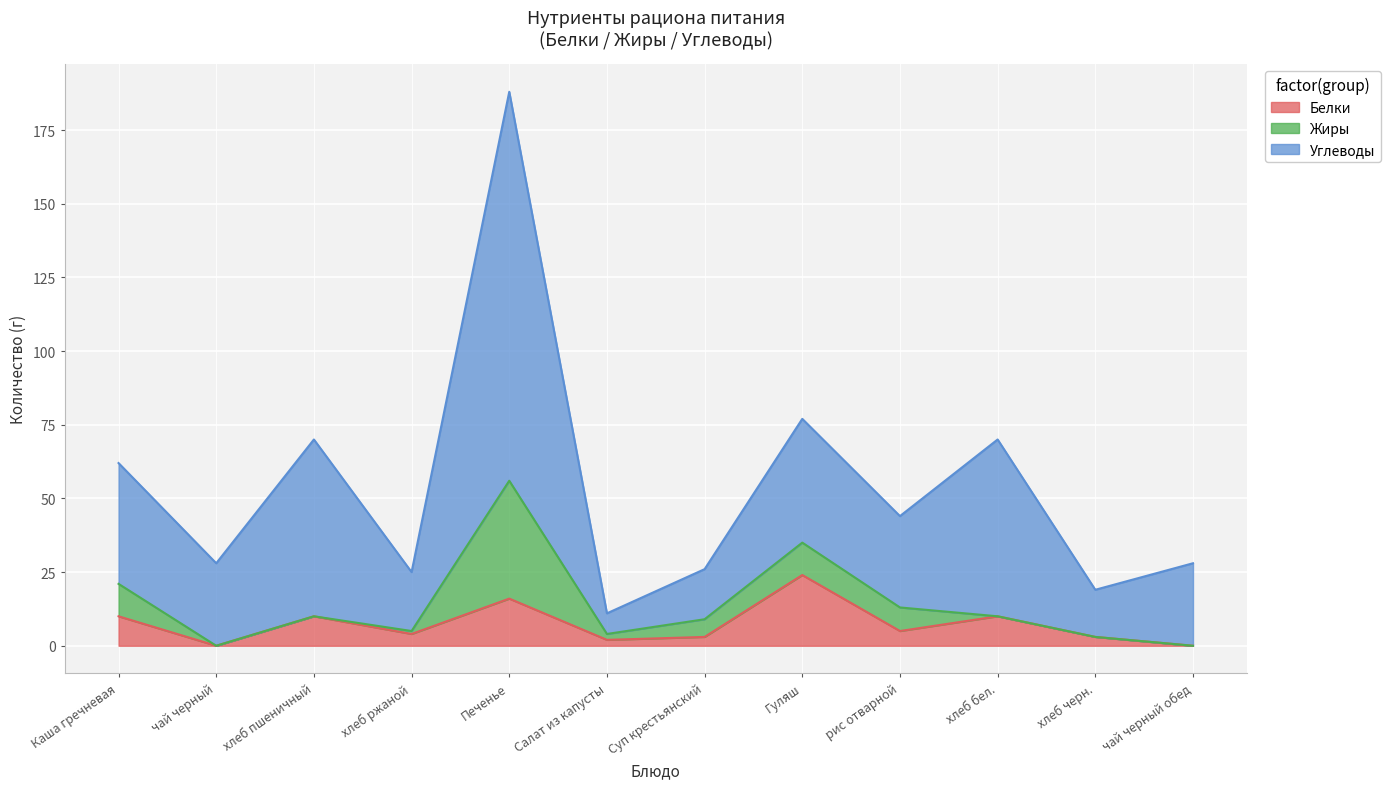

What position from the left is чай черный?

2